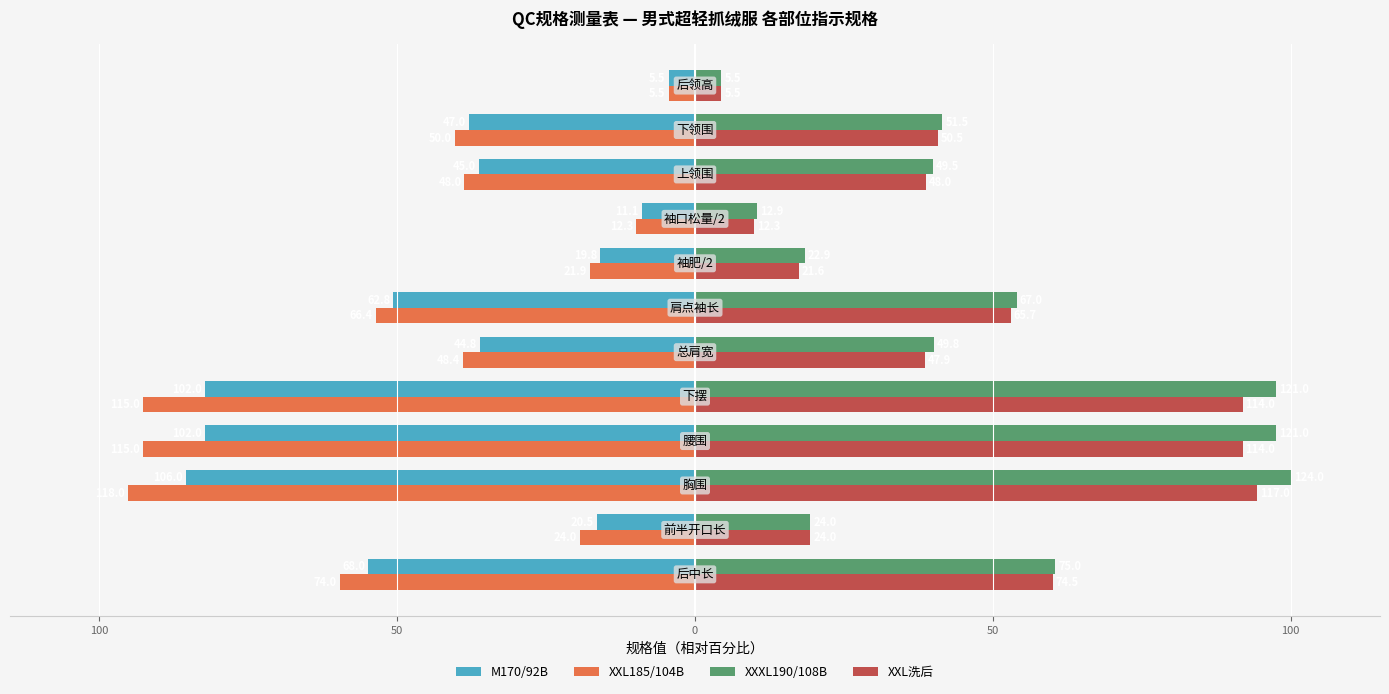

What are all the series names shown in the legend?

M170/92B, XXL185/104B, XXXL190/108B, XXL洗后